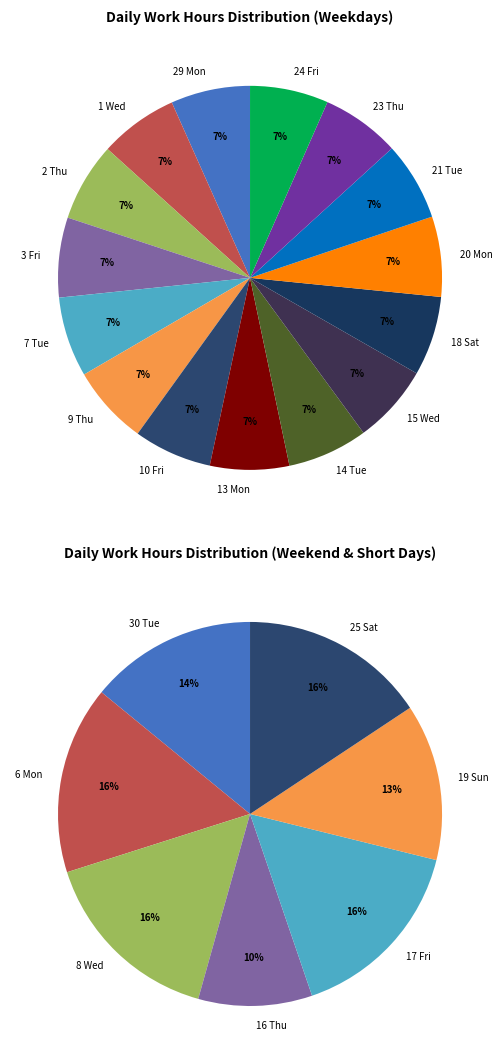

What is the smallest slice in the pie chart?

16 Thu